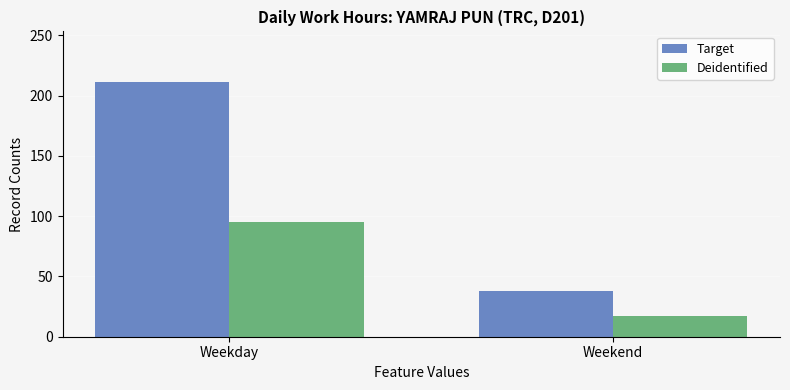

Rank the series by their average value, from highest to lowest.

Target, Deidentified